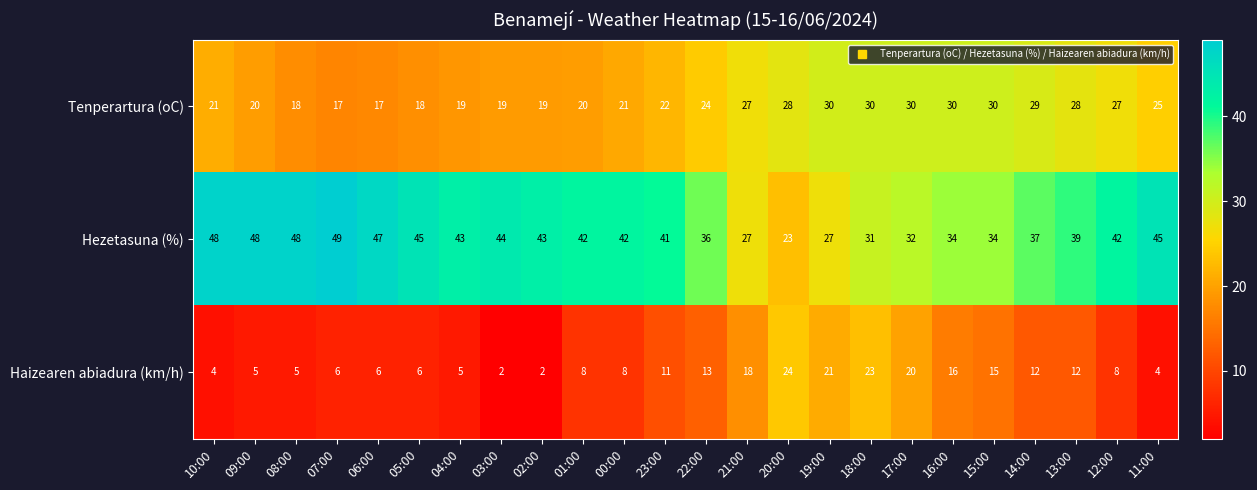

How many categories are shown in the chart?

24